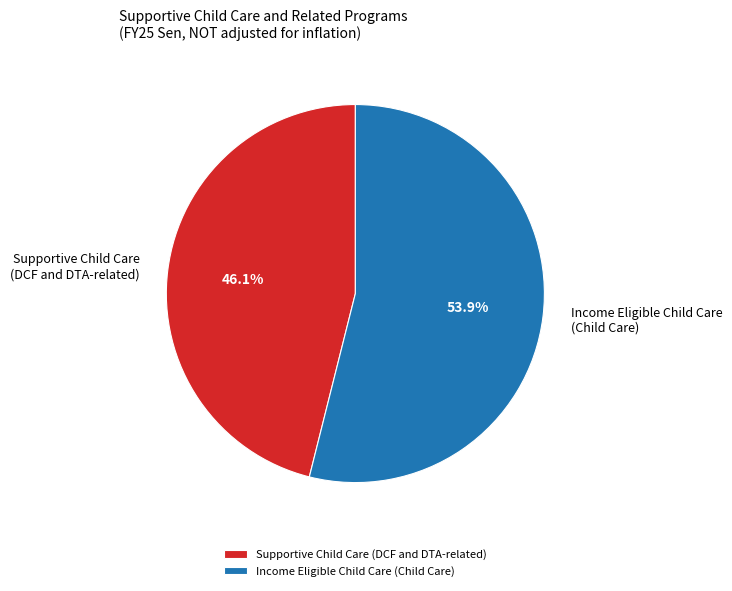

What is the ratio of the value at Income Eligible Child Care (Child Care) to the value at Supportive Child Care (DCF and DTA-related)?

1.2